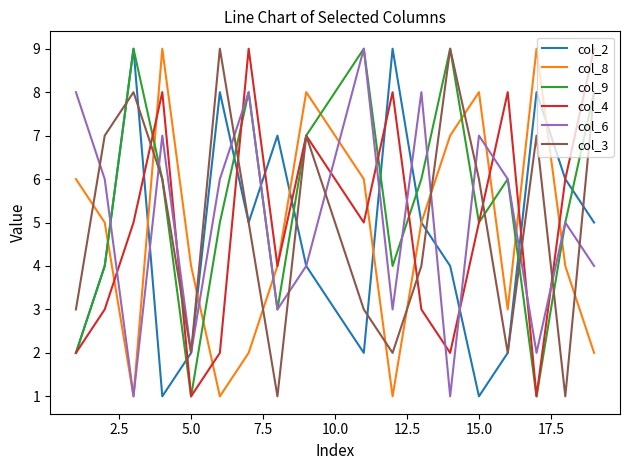

Which series has the largest total across all categories?

col_9